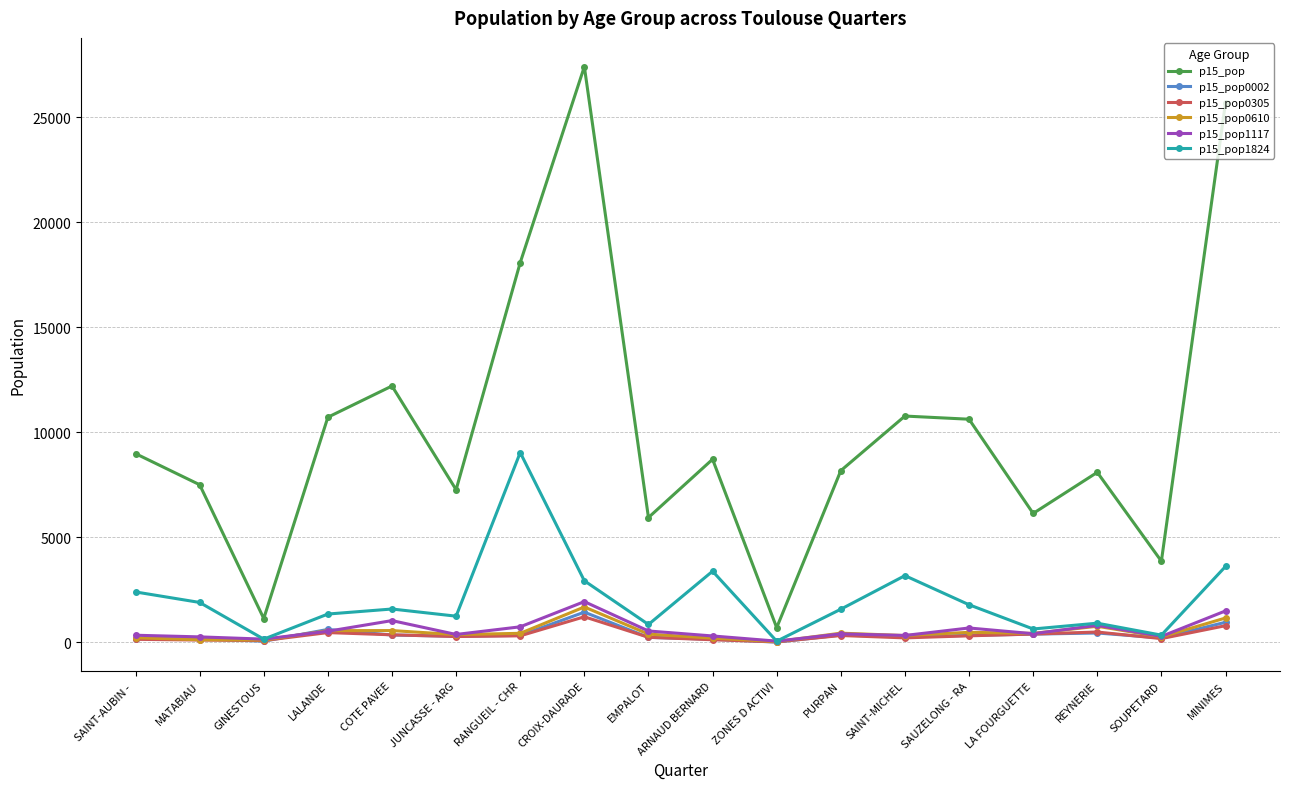

What is the difference between the second highest and minimum values in the p15_pop0002 series?

945.1